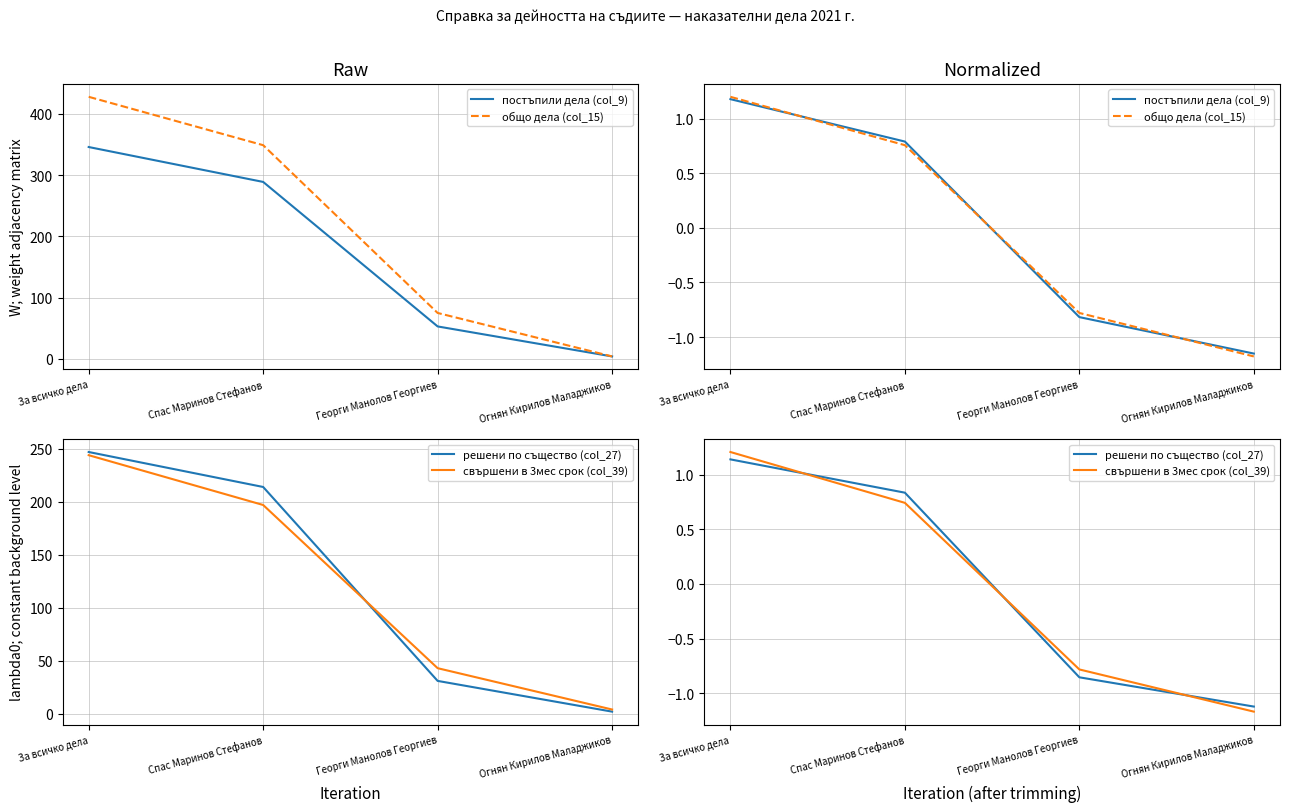

What position from the right is За всичко дела?

4